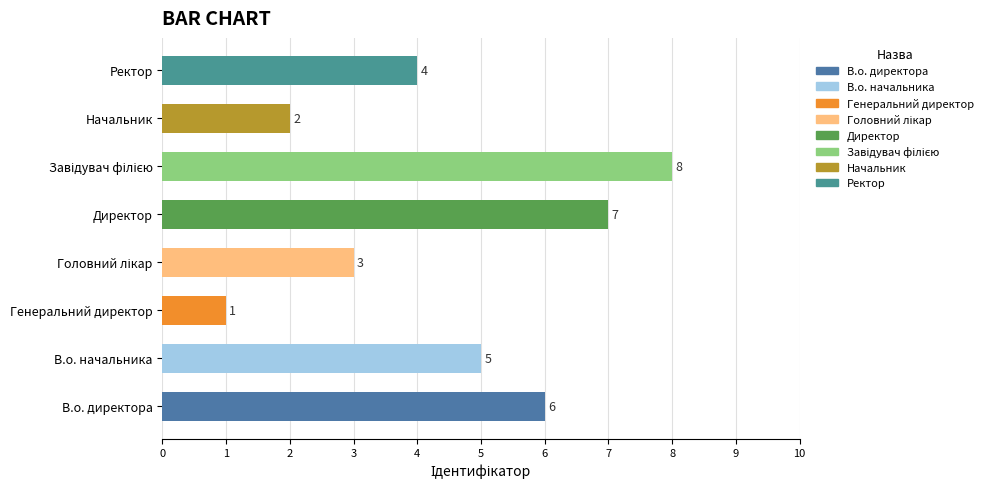

What is the difference between the second highest and second lowest values?

5